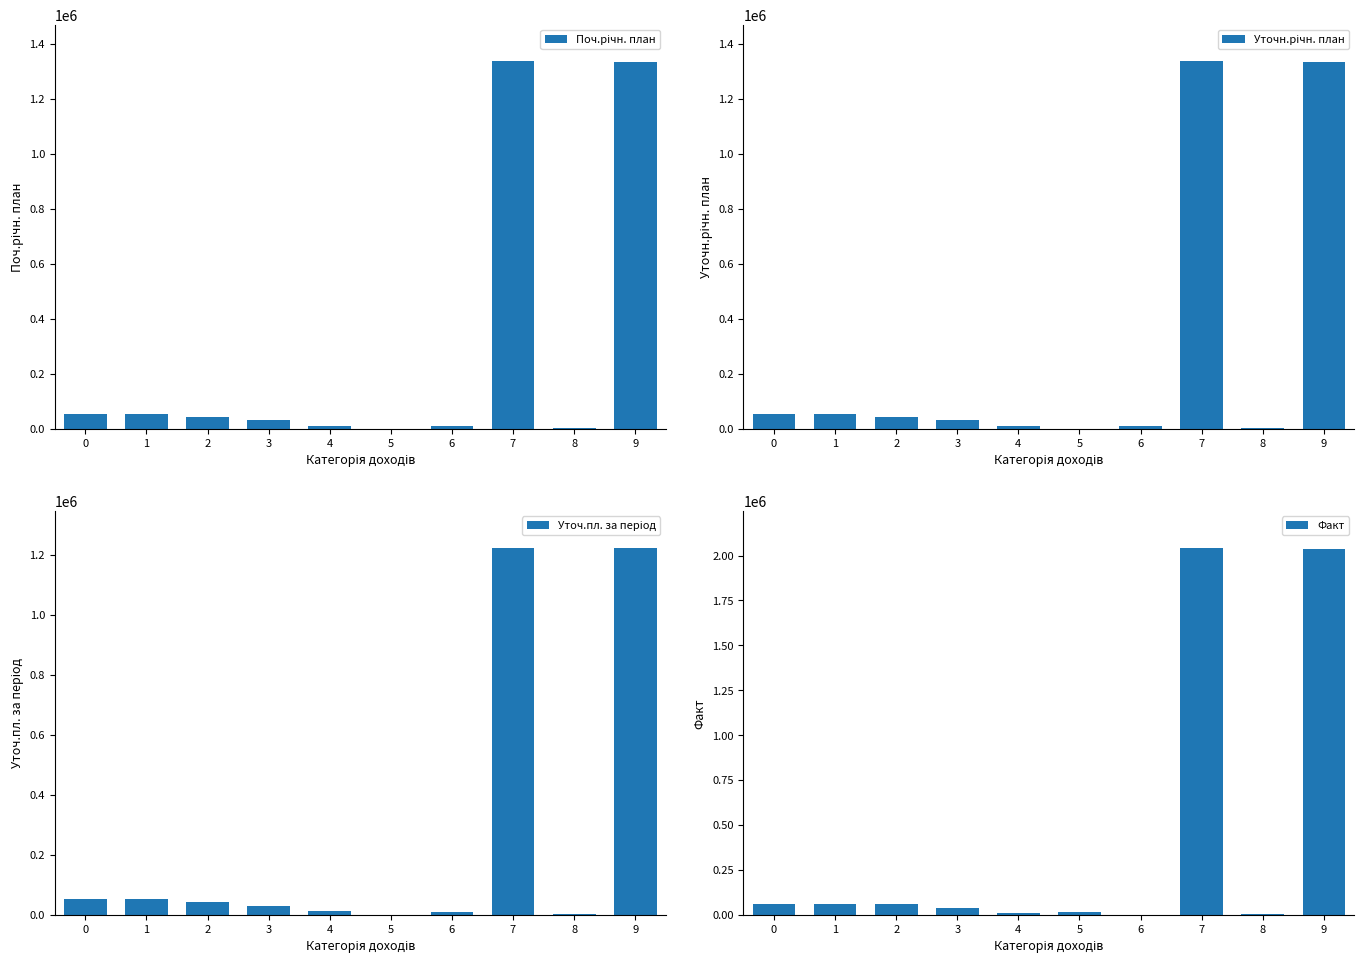

Reading right to left, what are all the values shown in this chart?

Поч.річн. план: 1334485.0	1000.0	1335485.0	10000.0	270.0	11200.0	30000.0	41470.0	51470.0	51470.0
Уточн.річн. план: 1334485.0	1000.0	1335485.0	10000.0	270.0	11200.0	30000.0	41470.0	51470.0	51470.0
Уточ.пл. за період: 1223277.9	1000.0	1224277.9	10000.0	270.0	11200.0	29875.0	41345.0	51345.0	51345.0
Факт: 2038437.6	6069.4	2044507.0	0.0	14475.8	11446.4	34720.1	60642.3	60642.3	60642.3